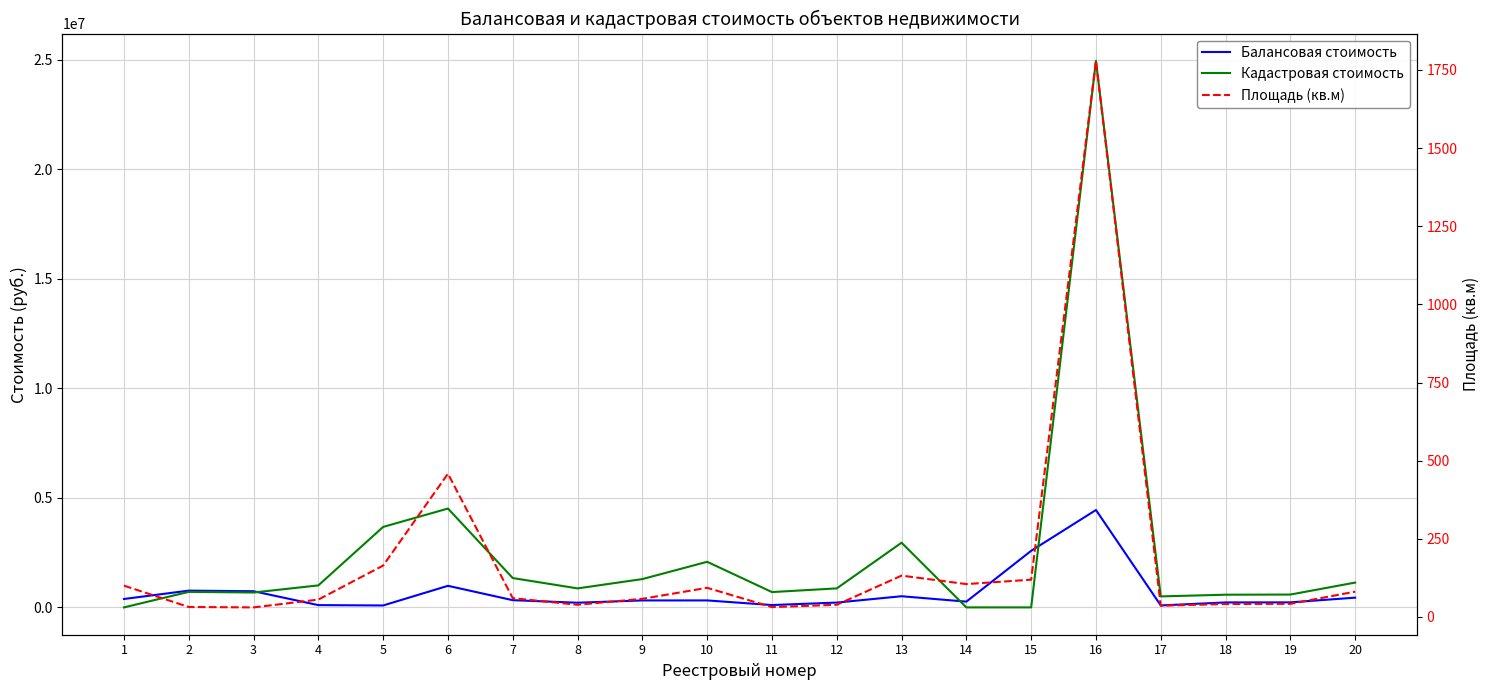

What is the difference between the Площадь (кв.м) values at 17 and 20?

45.0